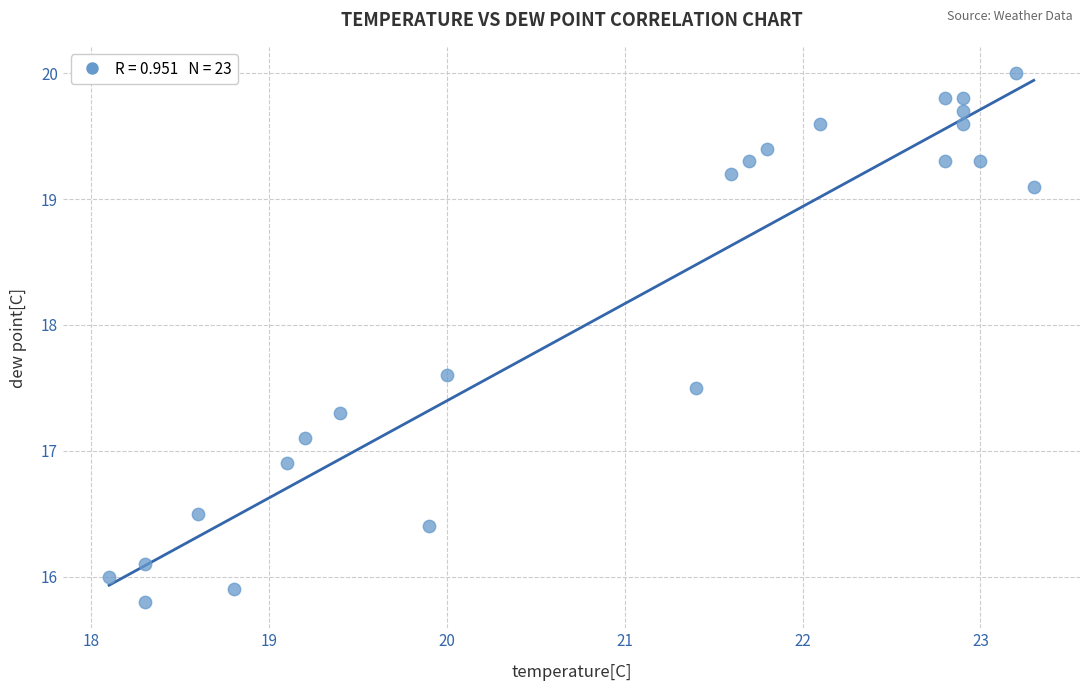

What is the range of Y values (max minus min)?

4.2